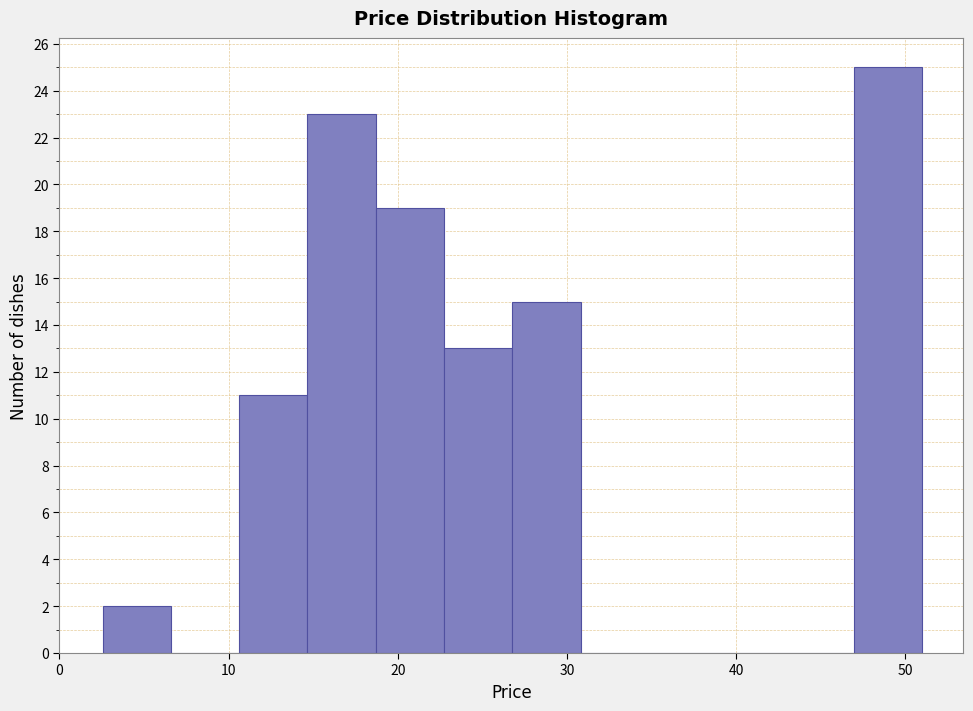

Over which range of the x-axis is the bar tallest?

47 to 51